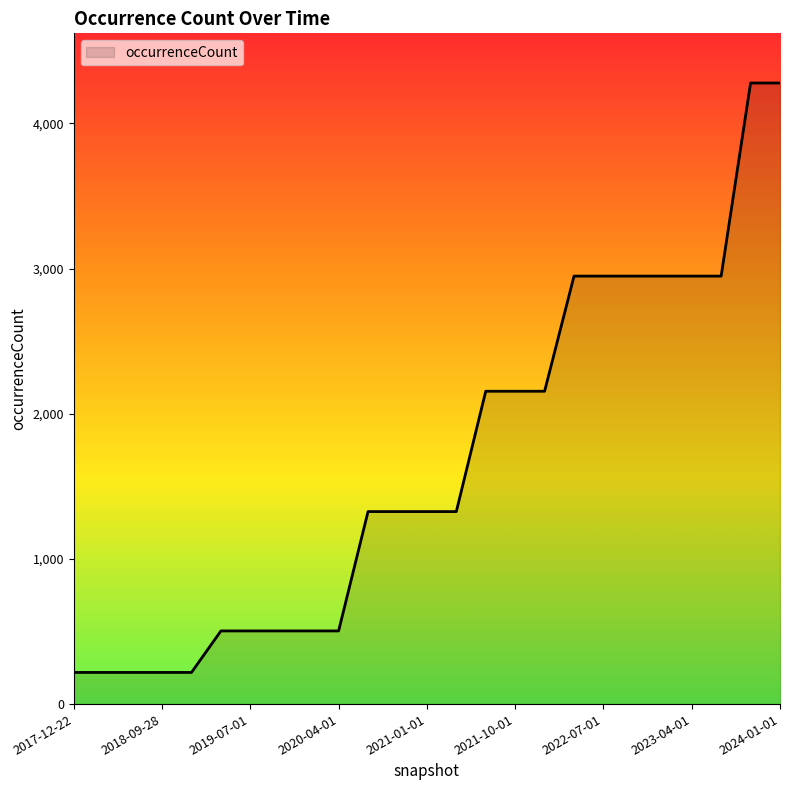

What is the maximum value shown in the chart?

4278